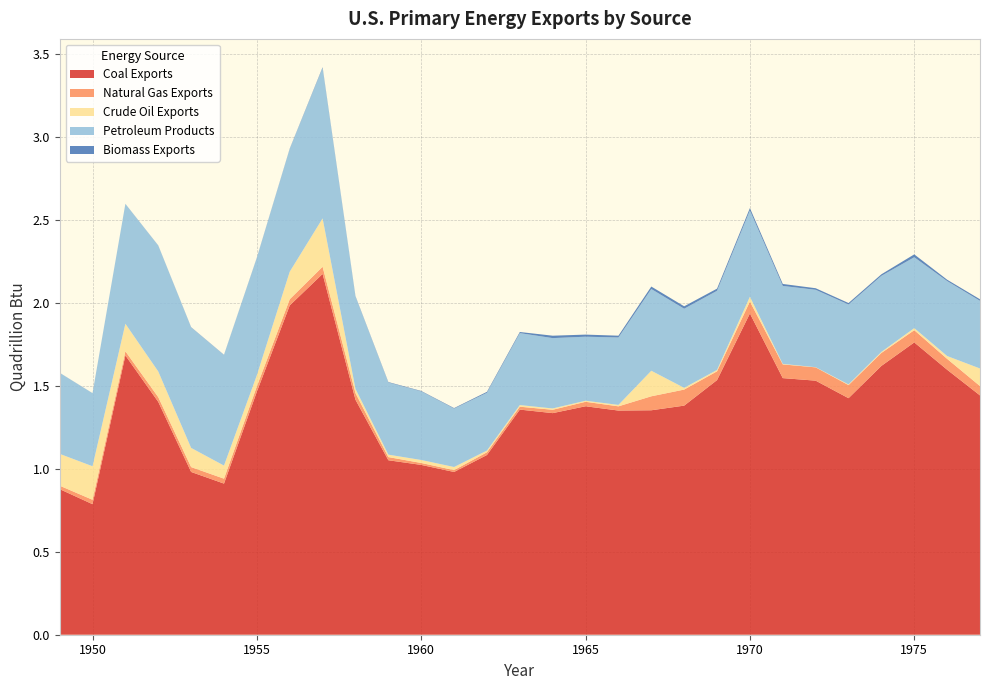

Reading left to right, list all the values displayed in this chart.

Coal Exports: 0.9	0.8	1.7	1.4	1.0	0.9	1.5	2.0	2.2	1.4	1.1	1.0	1.0	1.1	1.4	1.3	1.4	1.4	1.4	1.4	1.5	1.9	1.5	1.5	1.4	1.6	1.8	1.6	1.4
Natural Gas Exports: 0.0	0.0	0.0	0.0	0.0	0.0	0.0	0.0	0.0	0.0	0.0	0.0	0.0	0.0	0.0	0.0	0.0	0.0	0.1	0.1	0.1	0.1	0.1	0.1	0.1	0.1	0.1	0.1	0.1
Crude Oil Exports: 0.2	0.2	0.2	0.2	0.1	0.1	0.1	0.2	0.3	0.0	0.0	0.0	0.0	0.0	0.0	0.0	0.0	0.0	0.2	0.0	0.0	0.0	0.0	0.0	0.0	0.0	0.0	0.0	0.1
Petroleum Products: 0.5	0.4	0.7	0.8	0.7	0.7	0.7	0.7	0.9	0.6	0.4	0.4	0.4	0.3	0.4	0.4	0.4	0.4	0.5	0.5	0.5	0.5	0.5	0.5	0.5	0.5	0.4	0.5	0.4
Biomass Exports: 0.0	0.0	0.0	0.0	0.0	0.0	0.0	0.0	0.0	0.0	0.0	0.0	0.0	0.0	0.0	0.0	0.0	0.0	0.0	0.0	0.0	0.0	0.0	0.0	0.0	0.0	0.0	0.0	0.0